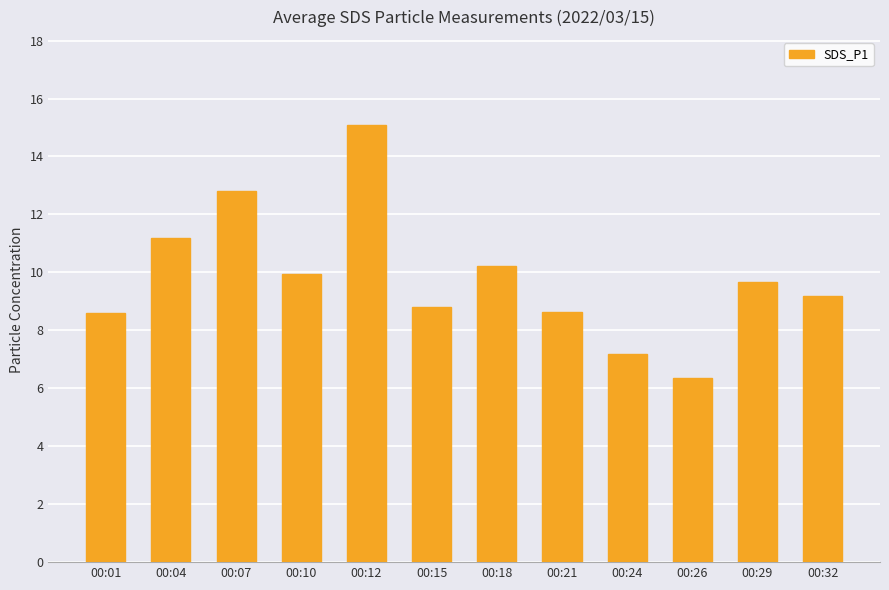

Where is the data nearest to the value 10?

00:10